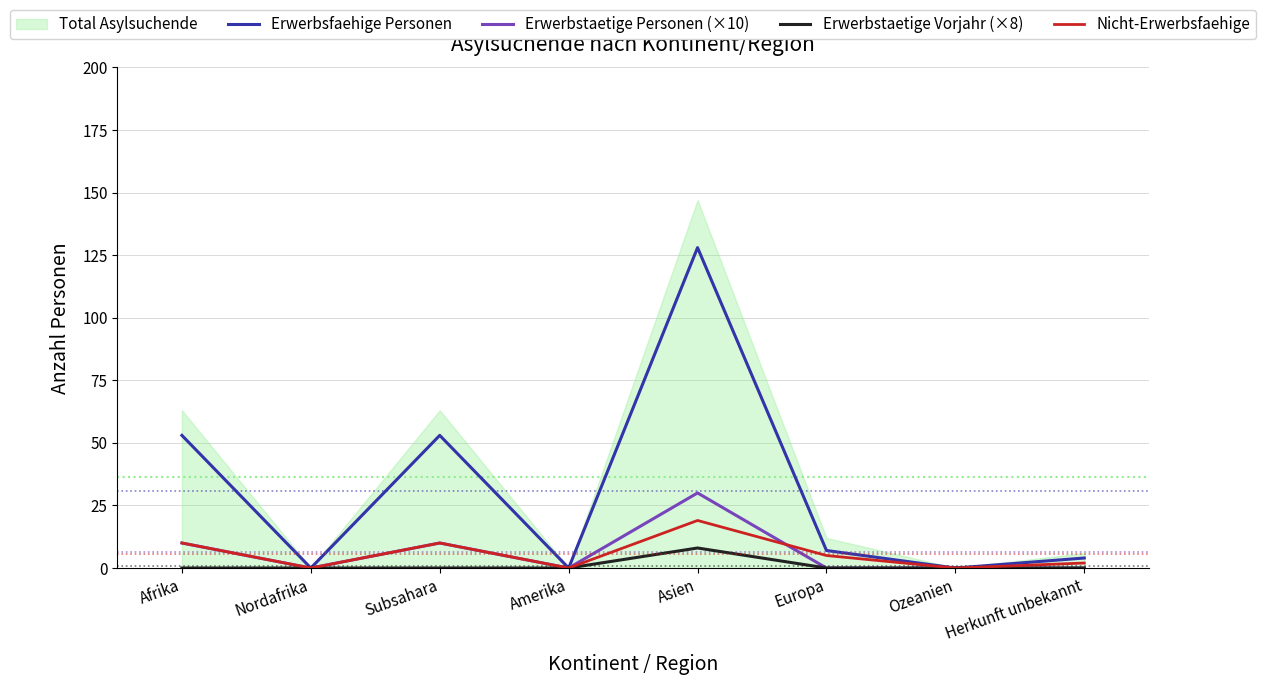

Does the chart display data point markers on the line(s)?

No